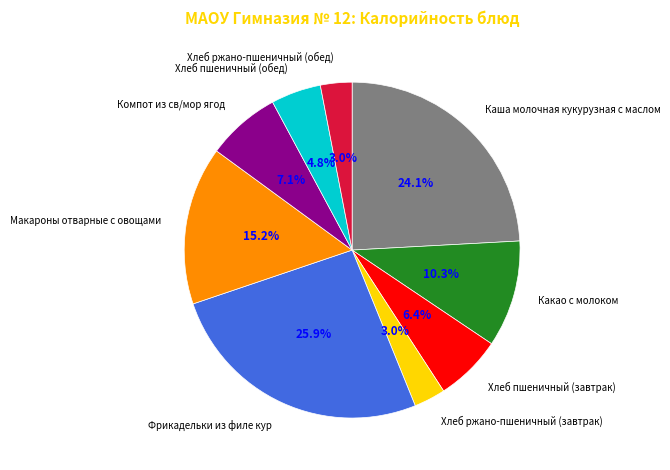

To the nearest percent, what is the difference between the largest and smallest slice percentages?

23%